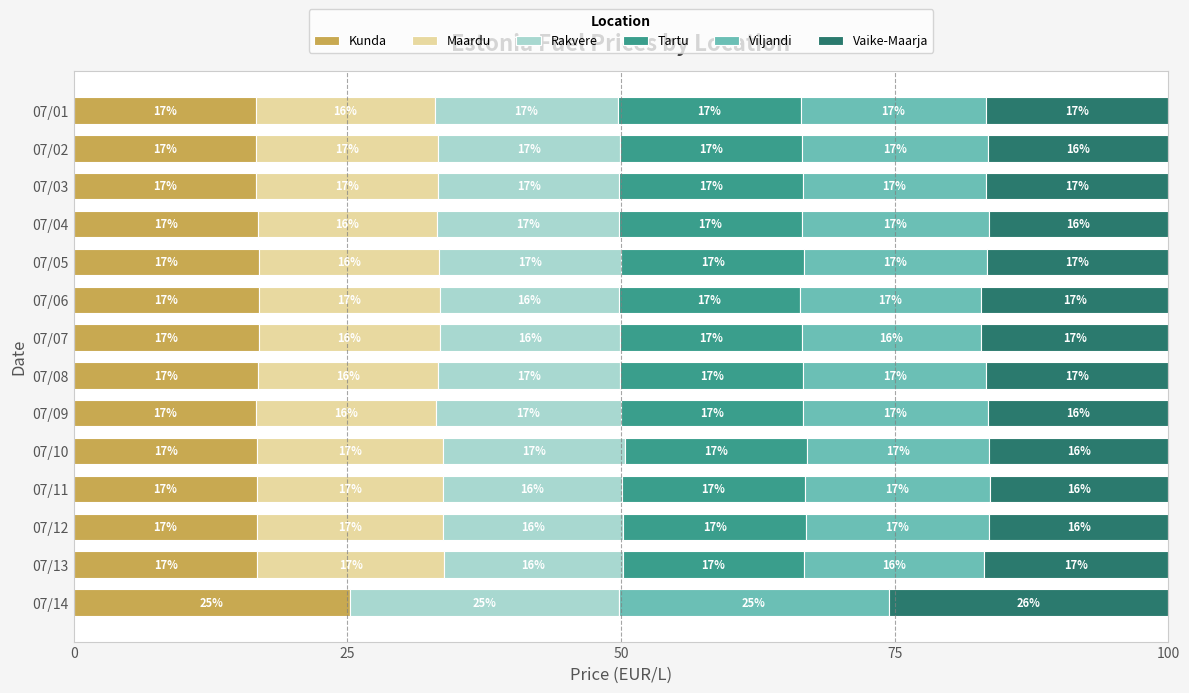

Which category has the highest value in the Kunda series?

07/14